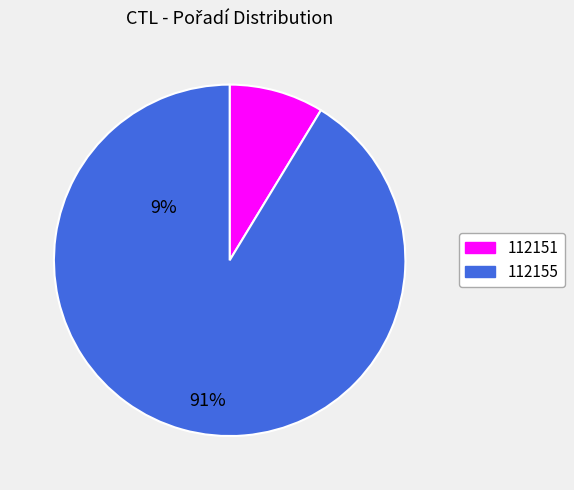

Do 112155 and 112151 together represent more than half of the pie?

Yes